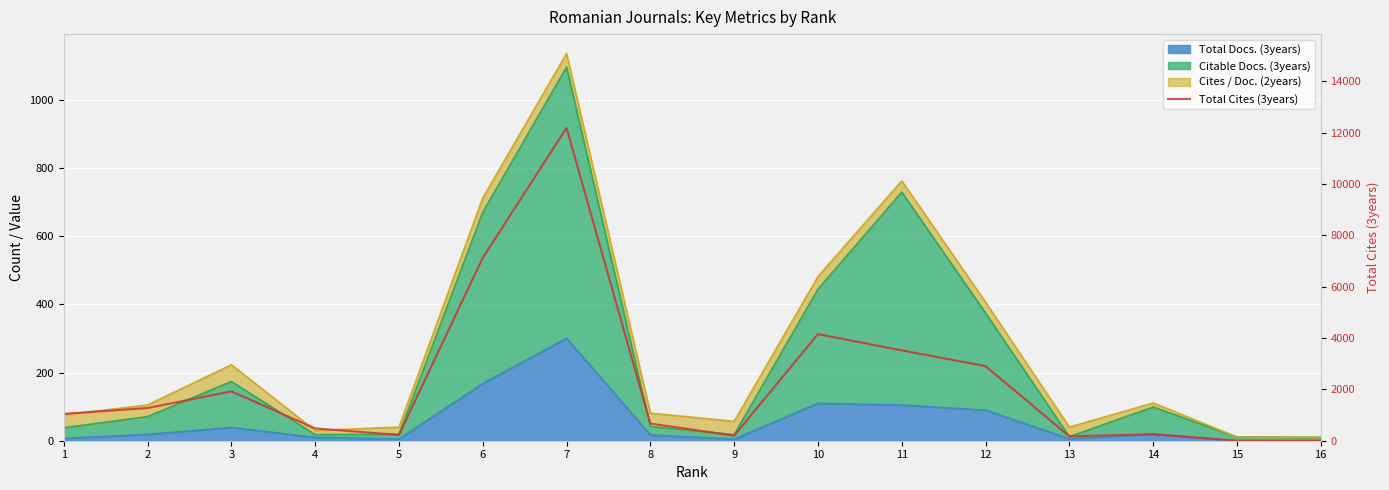

Which label corresponds to the largest value in the chart?

7